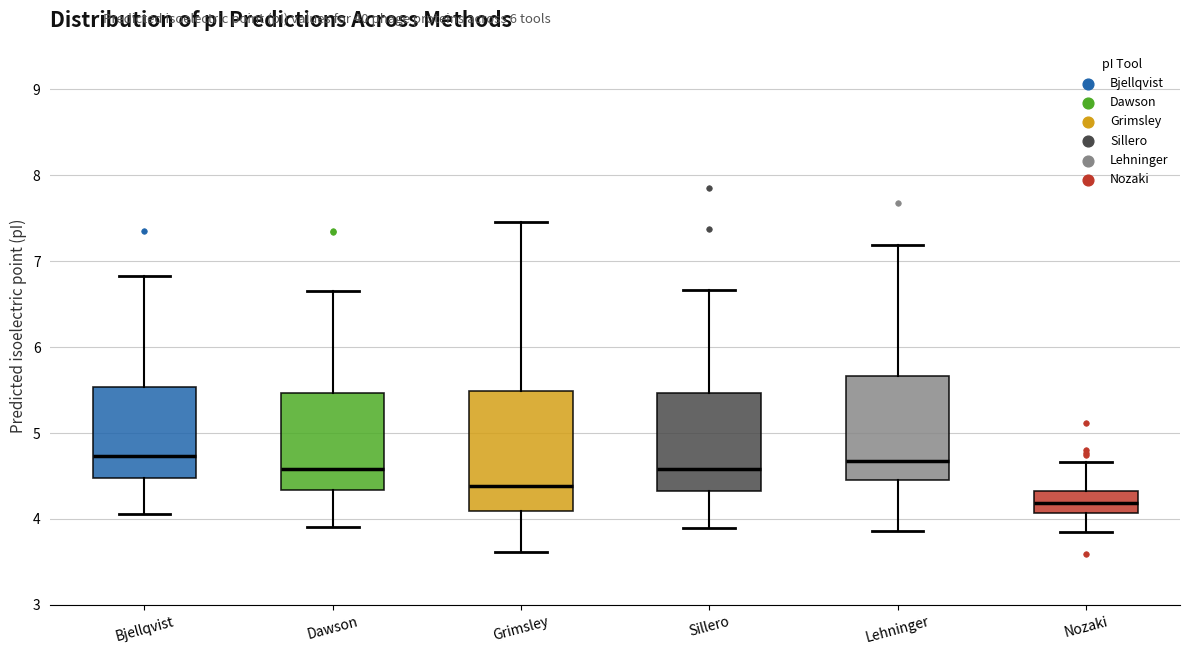

Where does the upper whisker of the box for Sillero end on the y-axis? The values are not printed on the chart, so give them approximately, as read against the axis.

6.7